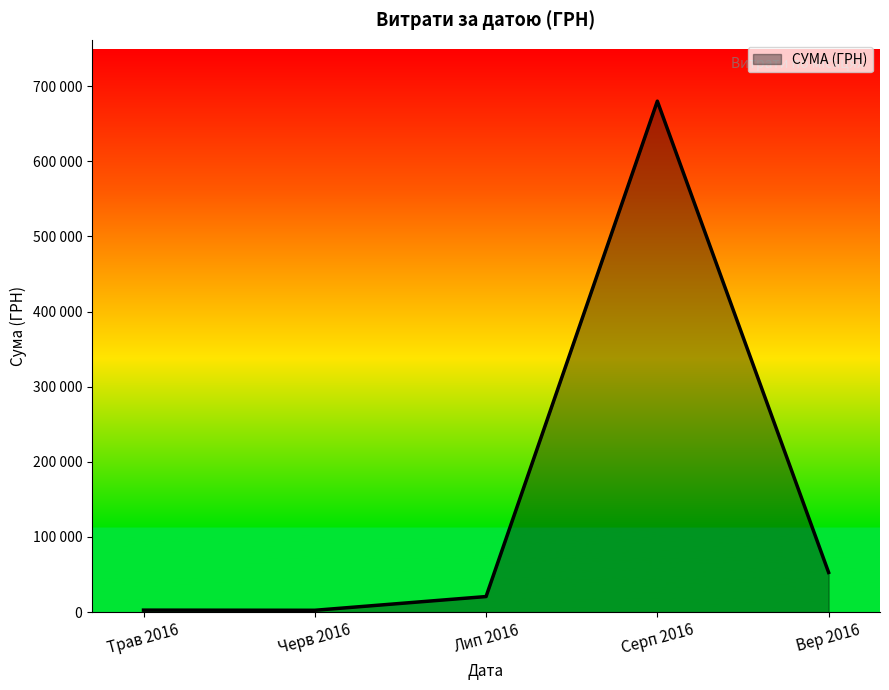

Does the chart display data point markers on the line(s)?

No